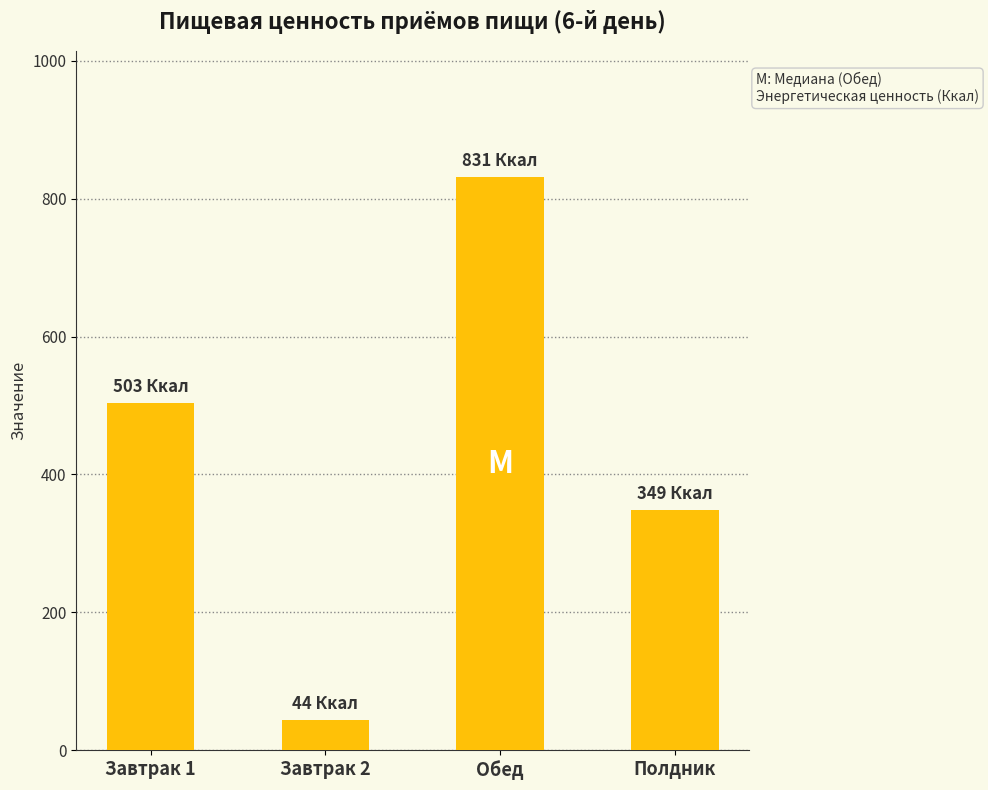

List the labels in order of value, largest first.

Обед, Завтрак 1, Полдник, Завтрак 2